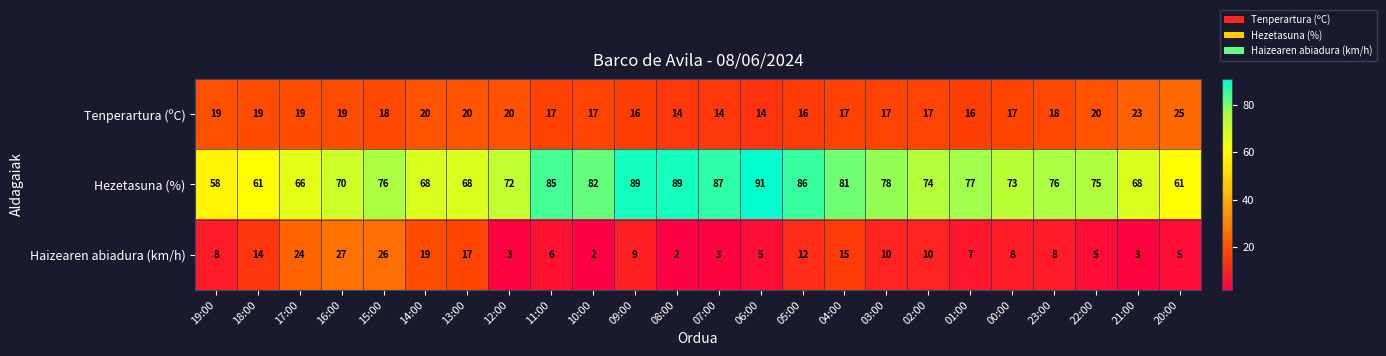

Where is Haizearen abiadura (km/h) nearest to the value 14?

18:00